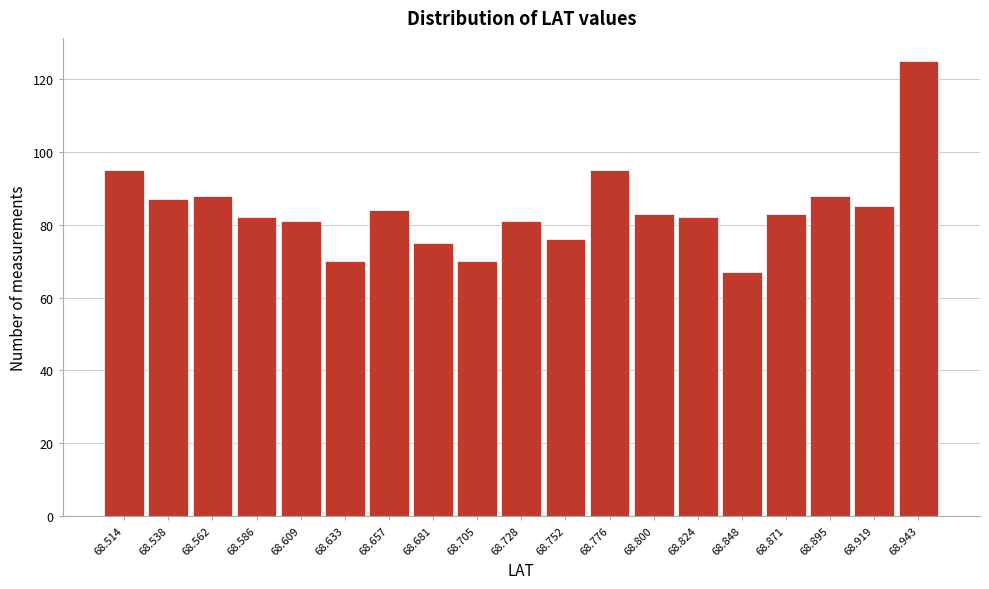

Reading left to right, transcribe this chart: for each bar, give the range it covers on the x-axis and its height. Neither the bar edges nor the heights are printed on the chart, so give them approximately, as read against the axes.

68.500 to 68.525: 96
68.525 to 68.550: 88
68.550 to 68.575: 88
68.575 to 68.595: 82
68.595 to 68.620: 82
68.620 to 68.645: 70
68.645 to 68.670: 84
68.670 to 68.695: 76
68.695 to 68.715: 70
68.715 to 68.740: 82
68.740 to 68.765: 76
68.765 to 68.790: 96
68.790 to 68.810: 84
68.810 to 68.835: 82
68.835 to 68.860: 68
68.860 to 68.885: 84
68.885 to 68.905: 88
68.905 to 68.930: 86
68.930 to 68.955: 126